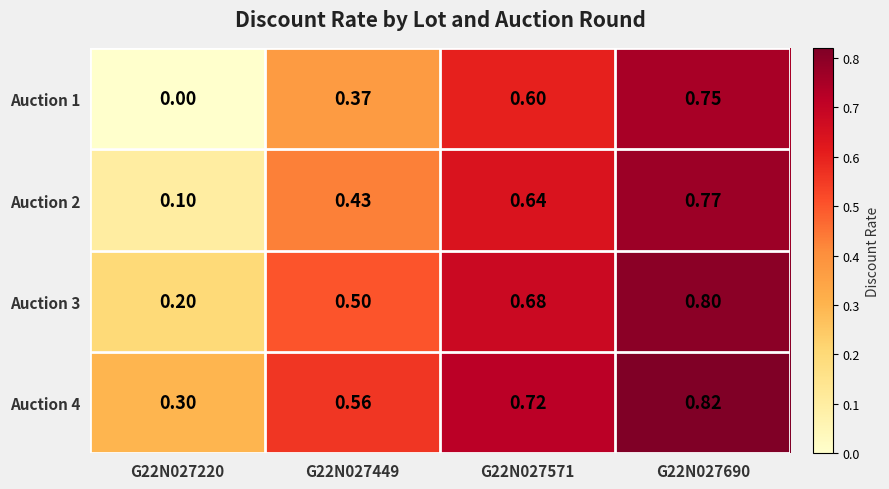

Is the value of Auction 4 at G22N027220 greater than the value of Auction 3 at G22N027571?

No